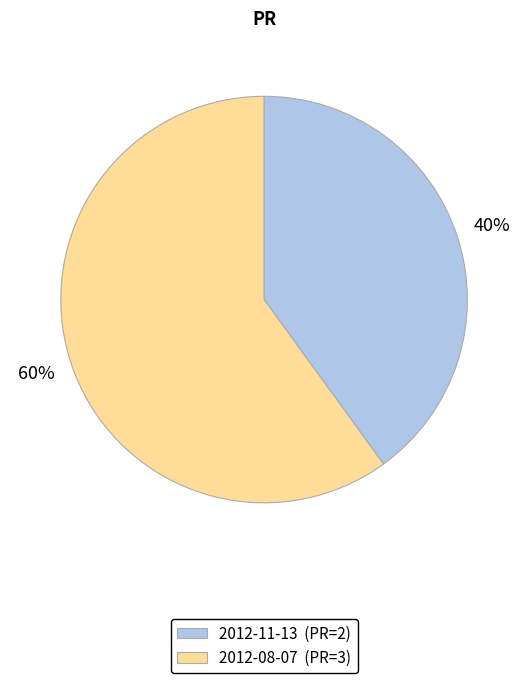

Does 2012-08-07 (PR=3) represent more than half of the total?

Yes